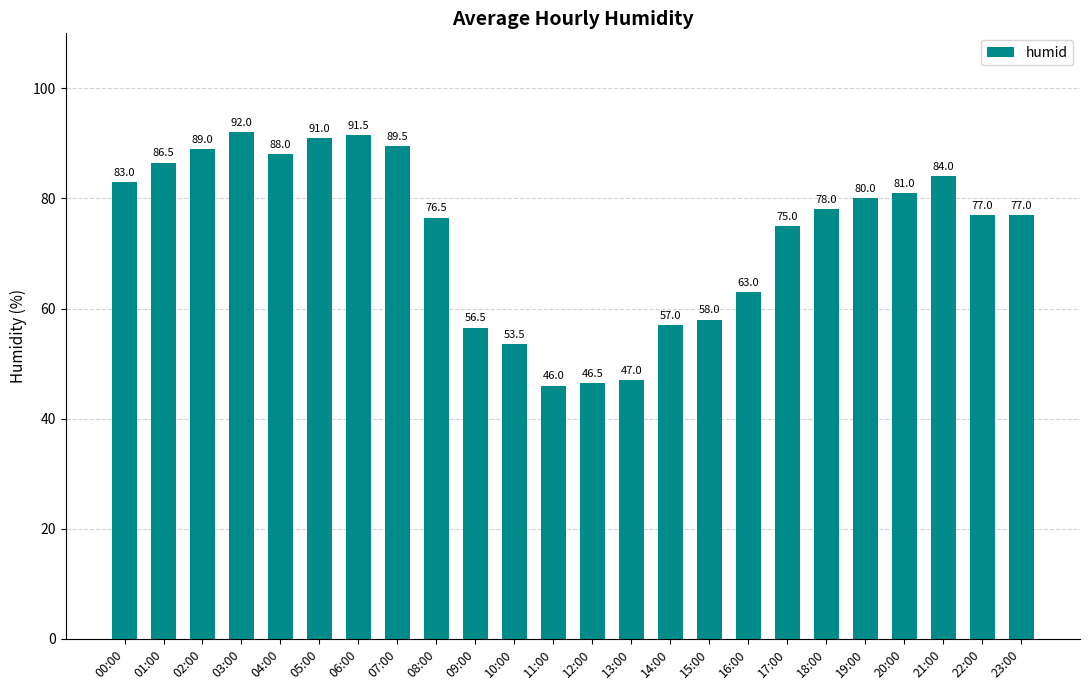

Reading right to left, what are all the values shown in this chart?

77.0	77.0	84.0	81.0	80.0	78.0	75.0	63.0	58.0	57.0	47.0	46.5	46.0	53.5	56.5	76.5	89.5	91.5	91.0	88.0	92.0	89.0	86.5	83.0